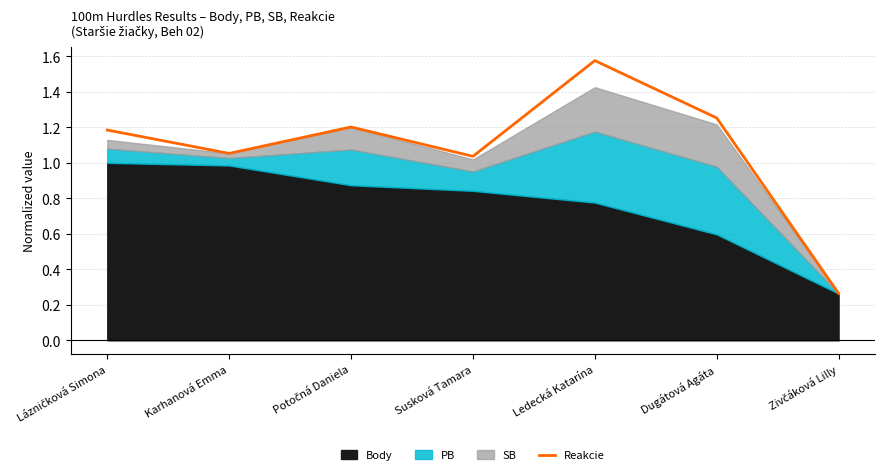

What is the sum of all values?

7.6